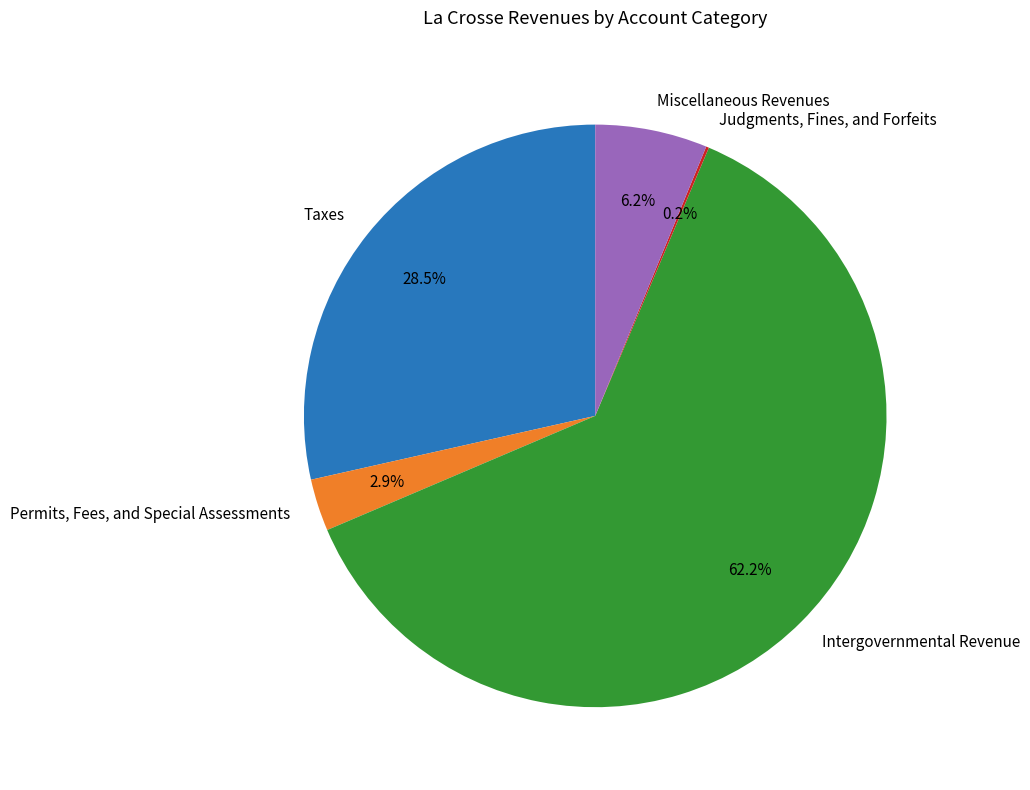

What is the largest slice in the pie chart?

Intergovernmental Revenue